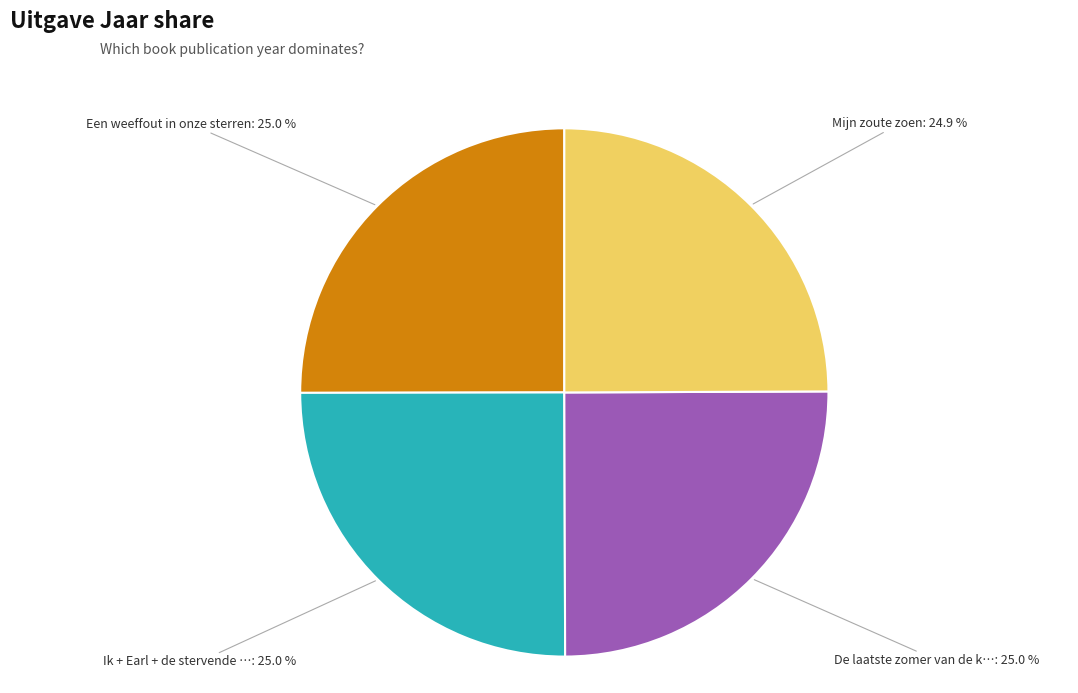

Is there any slice that represents more than half of the pie?

No